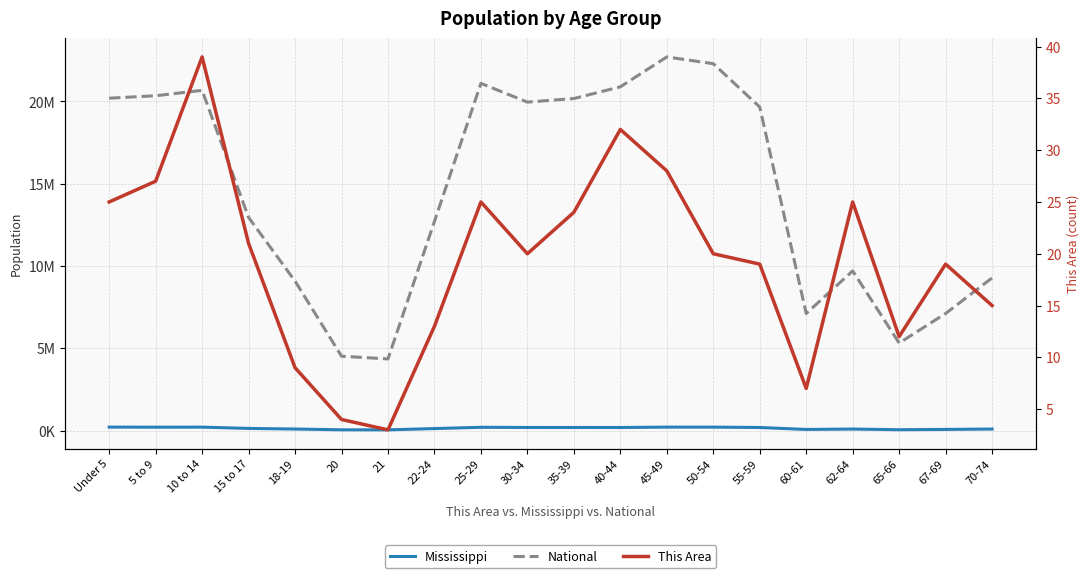

Is it true that This Area equals 19 at 45-49?

False